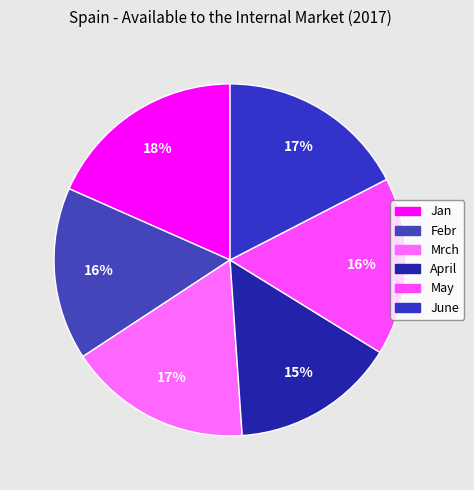

To the nearest percent, what is the difference between the largest and smallest slice percentages?

3%